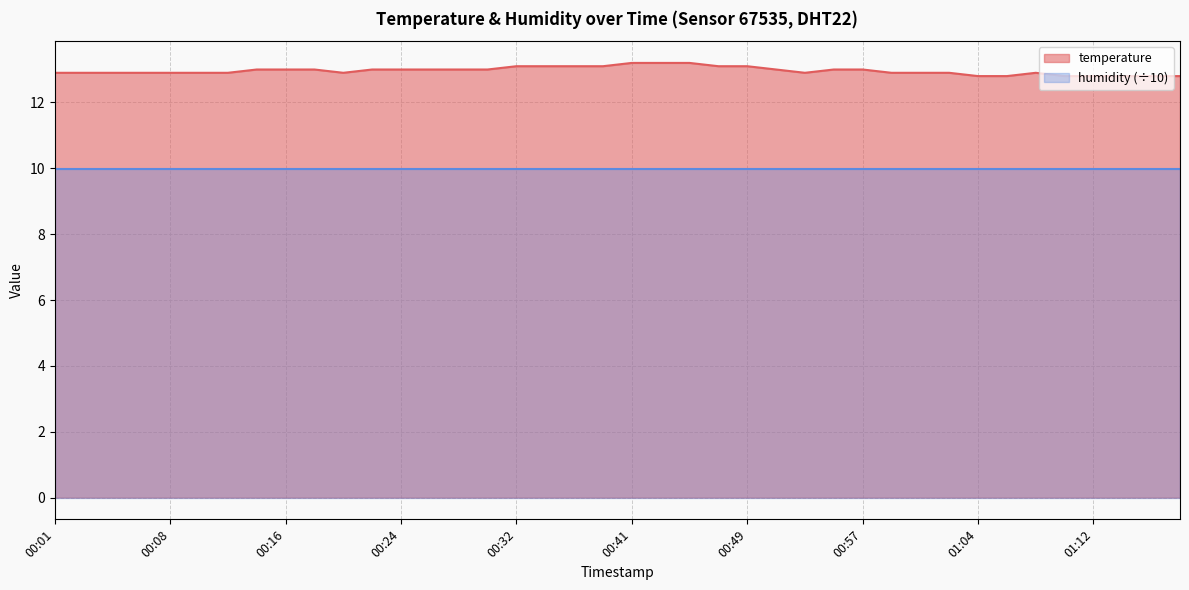

How many interior local peaks (higher than both neighbors) does the data have?

1